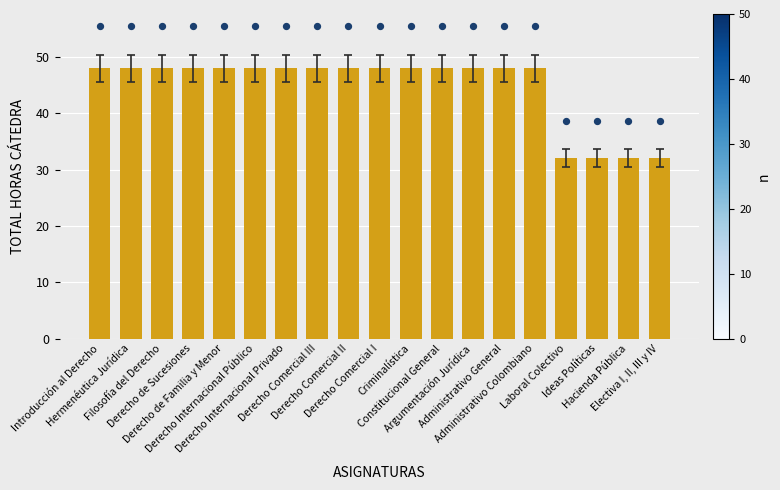

Which has a higher value, Derecho Internacional Público or Introducción al Derecho?

Derecho Internacional Público